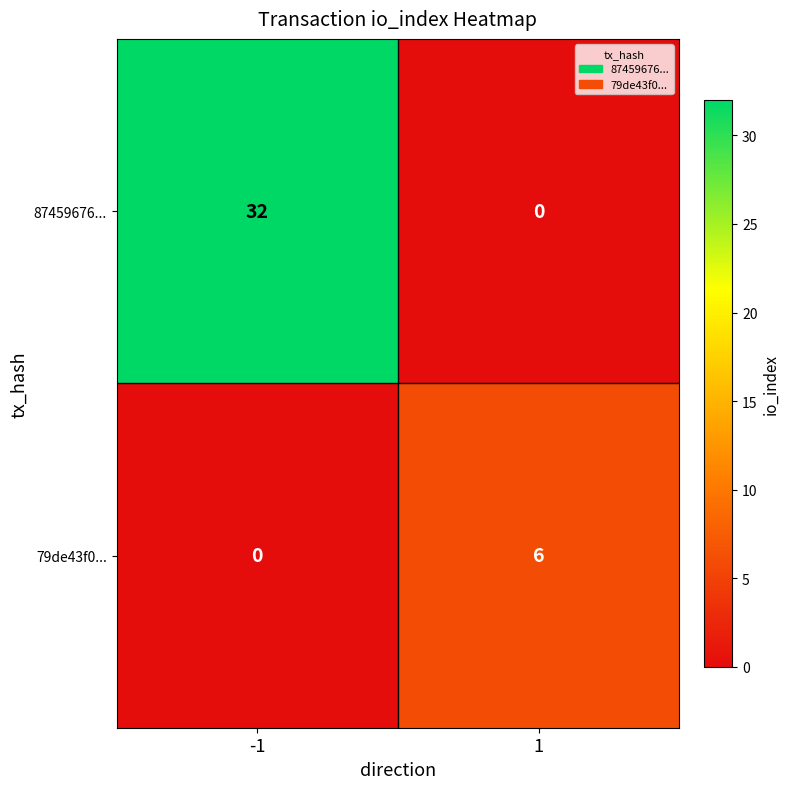

What is the difference between the 87459676... values at 1 and -1?

32